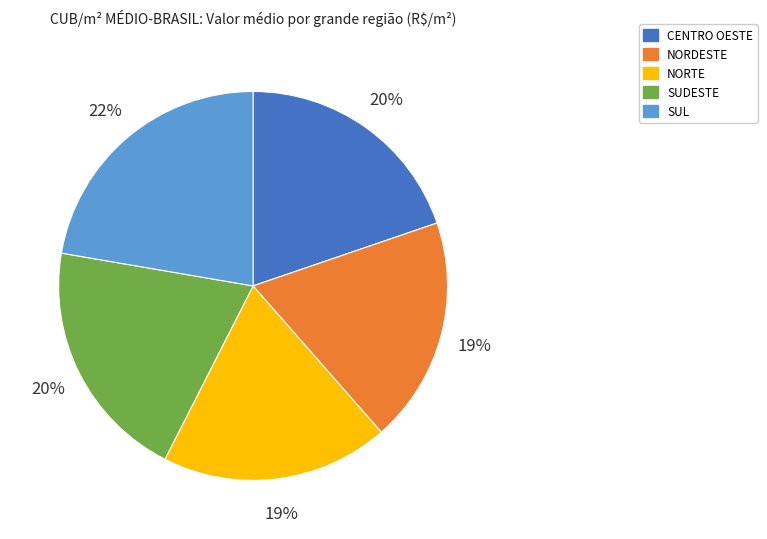

Is there any slice that represents more than half of the pie?

No